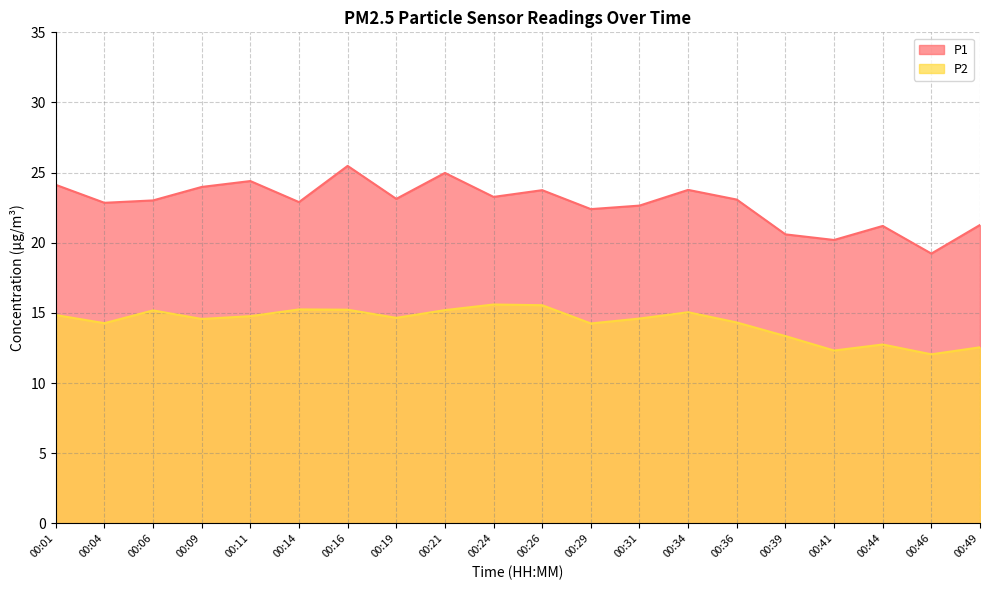

Which series has the largest range (max minus min)?

P1